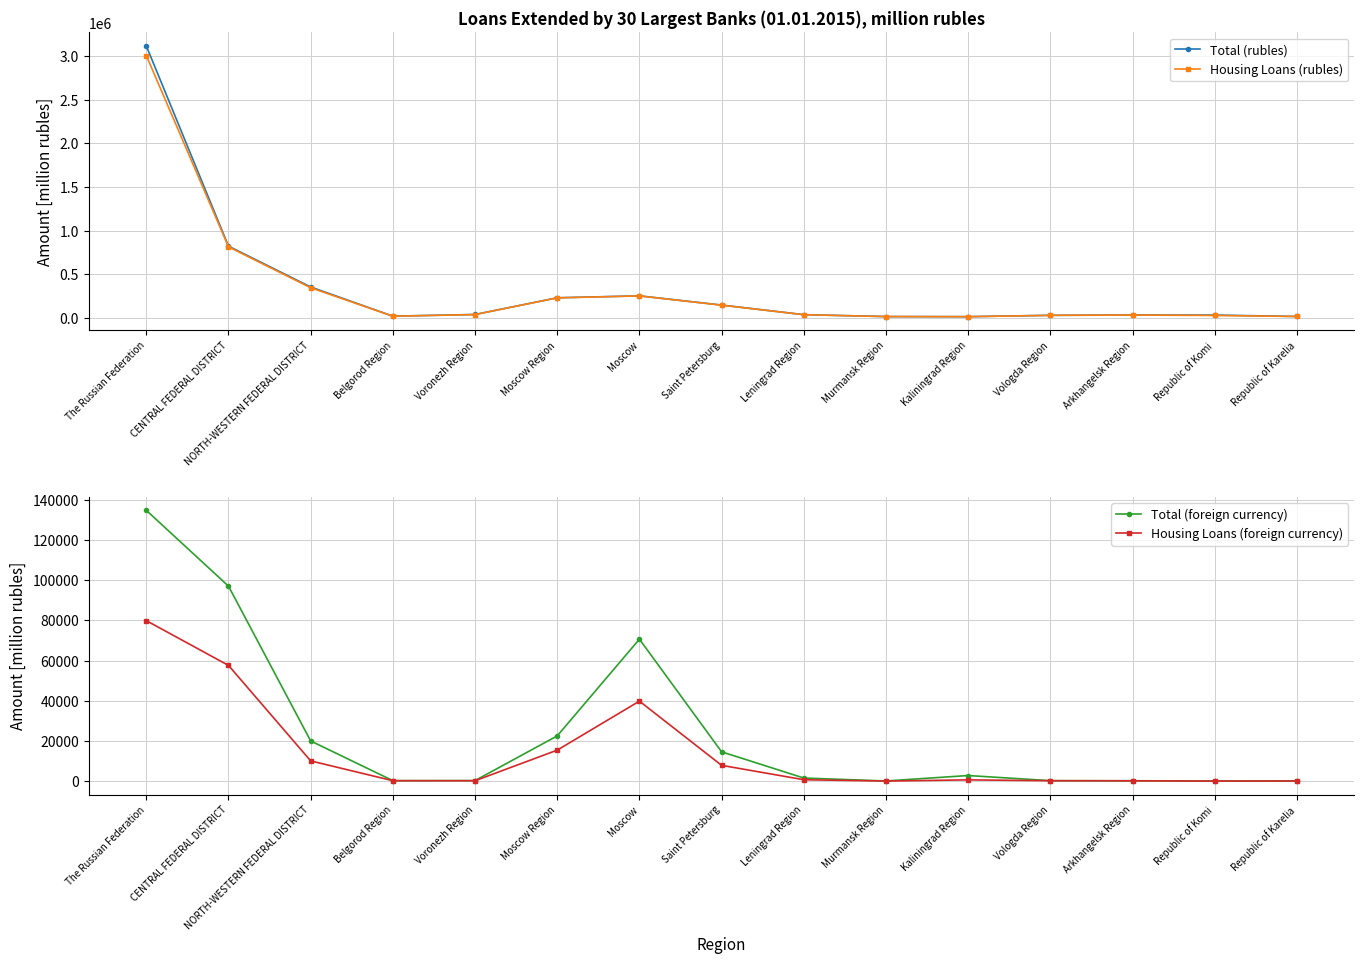

Reading left to right, extract all data points from this chart.

Total (rubles): The Russian Federation=3114318	CENTRAL FEDERAL DISTRICT=822166	NORTH-WESTERN FEDERAL DISTRICT=354928	Belgorod Region=21250	Voronezh Region=40130	Moscow Region=231595	Moscow=253632	Saint Petersburg=148230	Leningrad Region=38096	Murmansk Region=16487	Kaliningrad Region=15308	Vologda Region=30731	Arkhangelsk Region=34262	Republic of Komi=33361	Republic of Karelia=17524
Housing Loans (rubles): The Russian Federation=3004668	CENTRAL FEDERAL DISTRICT=814236	NORTH-WESTERN FEDERAL DISTRICT=346439	Belgorod Region=20310	Voronezh Region=39405	Moscow Region=230669	Moscow=252682	Saint Petersburg=146673	Leningrad Region=37651	Murmansk Region=16256	Kaliningrad Region=15085	Vologda Region=30238	Arkhangelsk Region=33830	Republic of Komi=29041	Republic of Karelia=17265
Total (foreign currency): The Russian Federation=134755	CENTRAL FEDERAL DISTRICT=97032	NORTH-WESTERN FEDERAL DISTRICT=20022	Belgorod Region=280	Voronezh Region=313	Moscow Region=22549	Moscow=70667	Saint Petersburg=14614	Leningrad Region=1581	Murmansk Region=119	Kaliningrad Region=2825	Vologda Region=270	Arkhangelsk Region=236	Republic of Komi=86	Republic of Karelia=132
Housing Loans (foreign currency): The Russian Federation=79875	CENTRAL FEDERAL DISTRICT=57610	NORTH-WESTERN FEDERAL DISTRICT=10108	Belgorod Region=247	Voronezh Region=228	Moscow Region=15458	Moscow=39830	Saint Petersburg=7892	Leningrad Region=736	Murmansk Region=72	Kaliningrad Region=667	Vologda Region=243	Arkhangelsk Region=193	Republic of Komi=63	Republic of Karelia=110